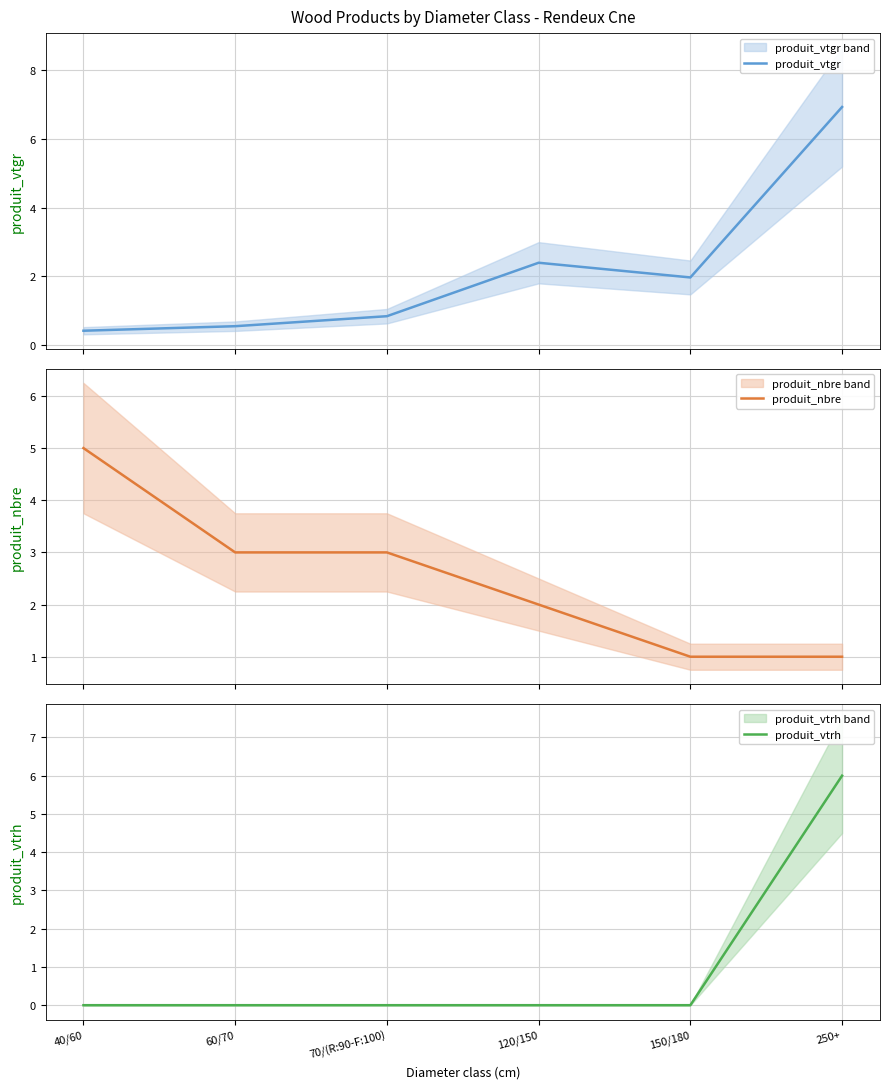

What is the sum of all produit_vtgr values?

13.1